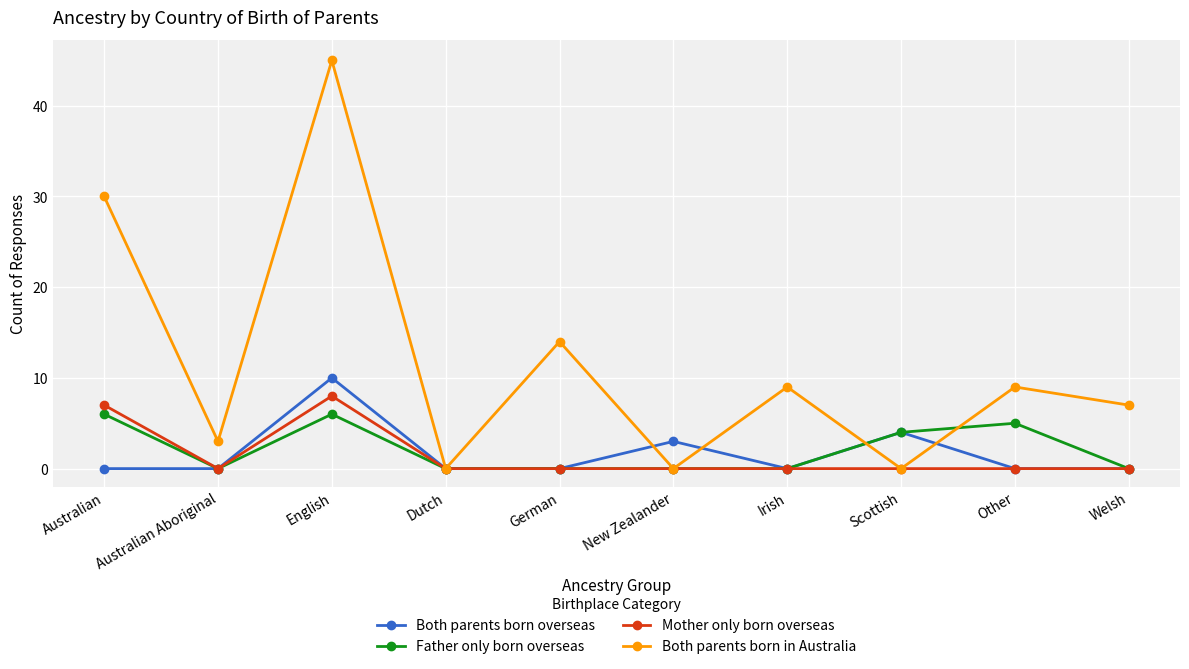

The value of Mother only born overseas at Dutch is -5. True or false?

False